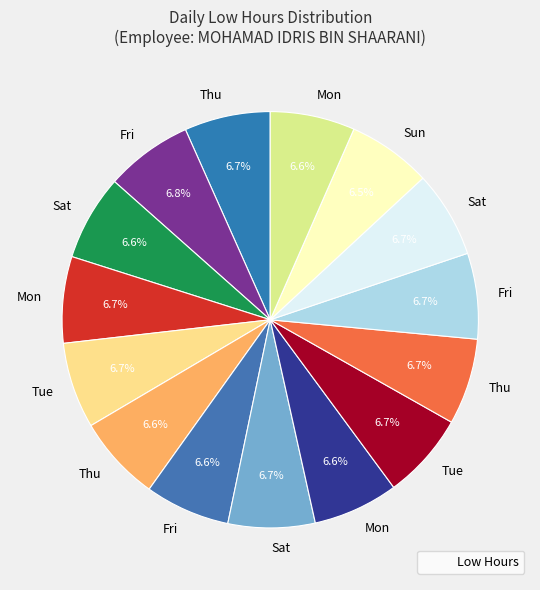

Count the number of slices in the pie.

15